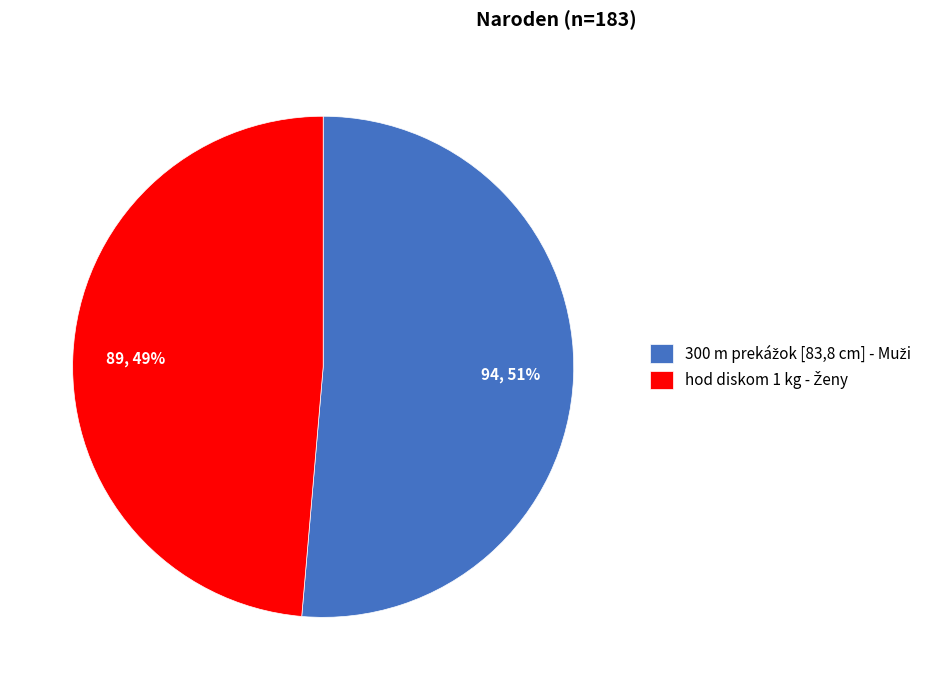

To the nearest percent, what is the average slice percentage?

50%